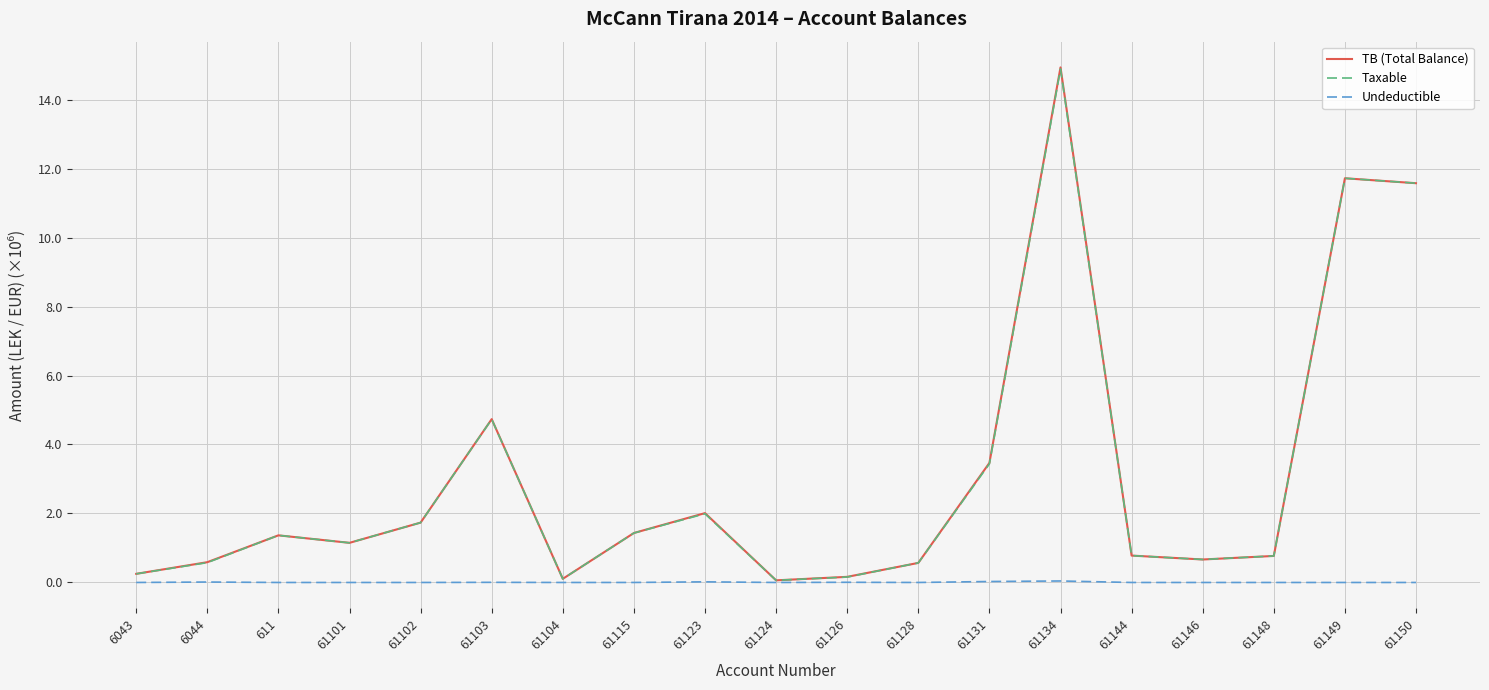

What is the difference between the TB (Total Balance) values at 61104 and 61144?

0.7